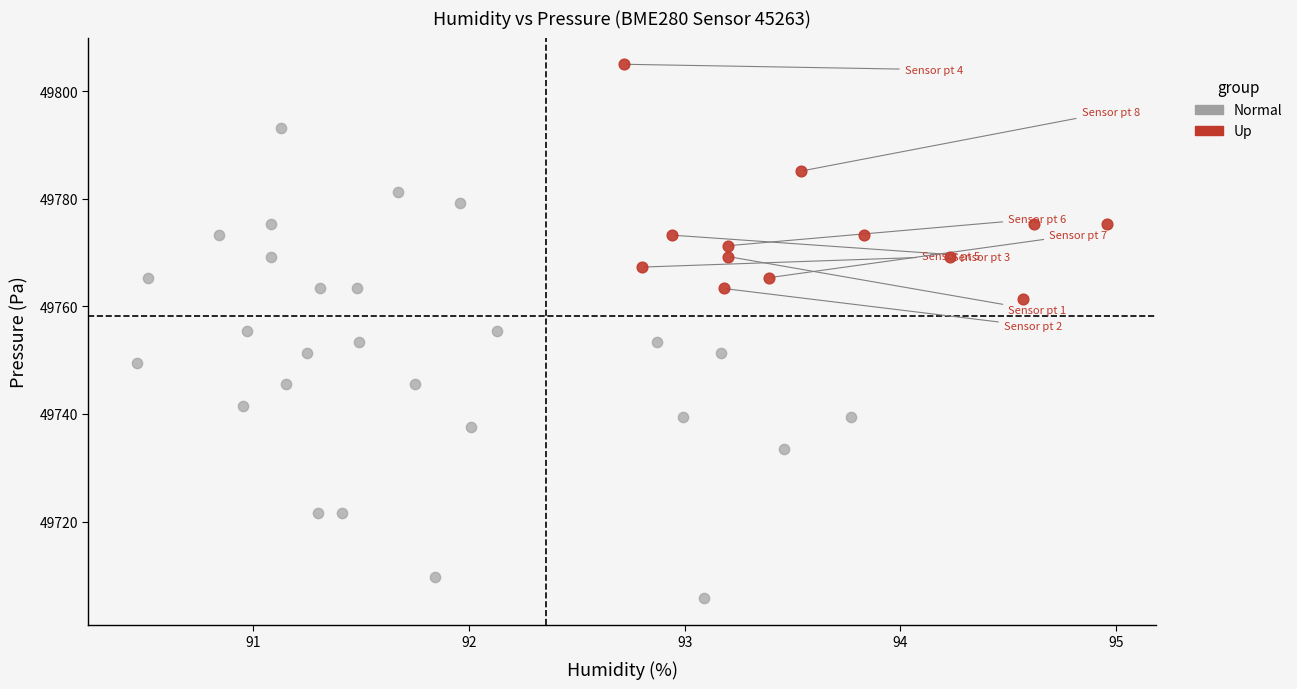

Which series reaches the minimum Y coordinate?

Normal